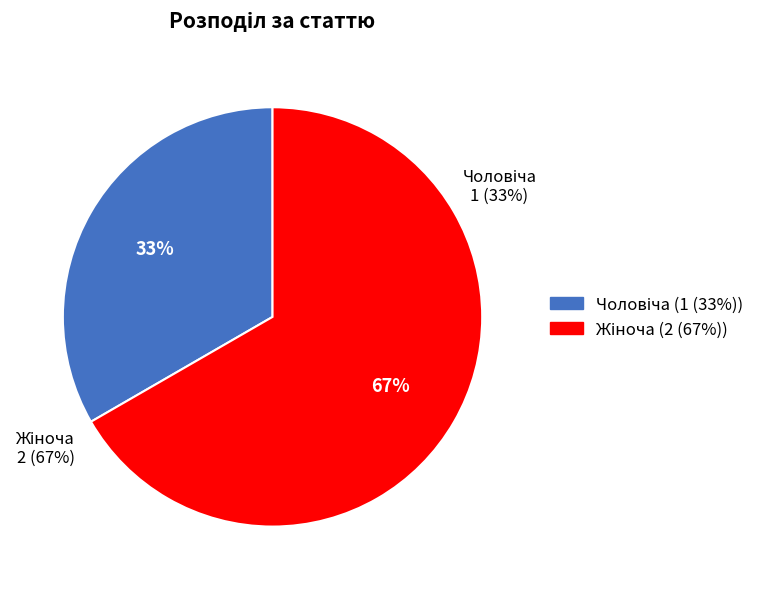

Which category has the smallest portion of the pie?

Чоловіча